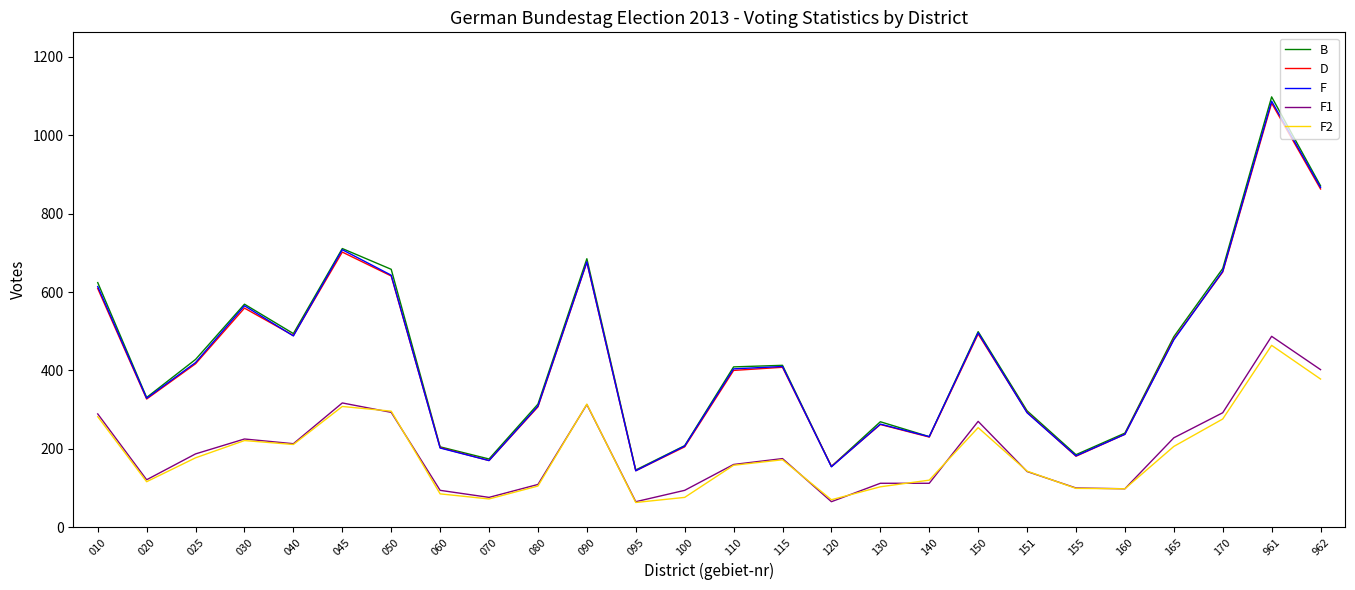

Which series has the largest range (max minus min)?

B